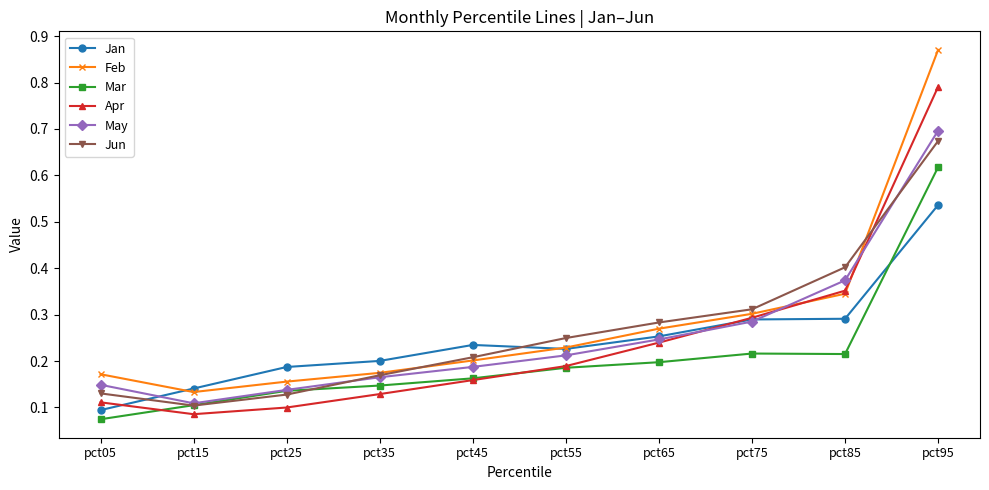

Between which two adjacent categories do Jan and Mar first intersect?

pct85 and pct95